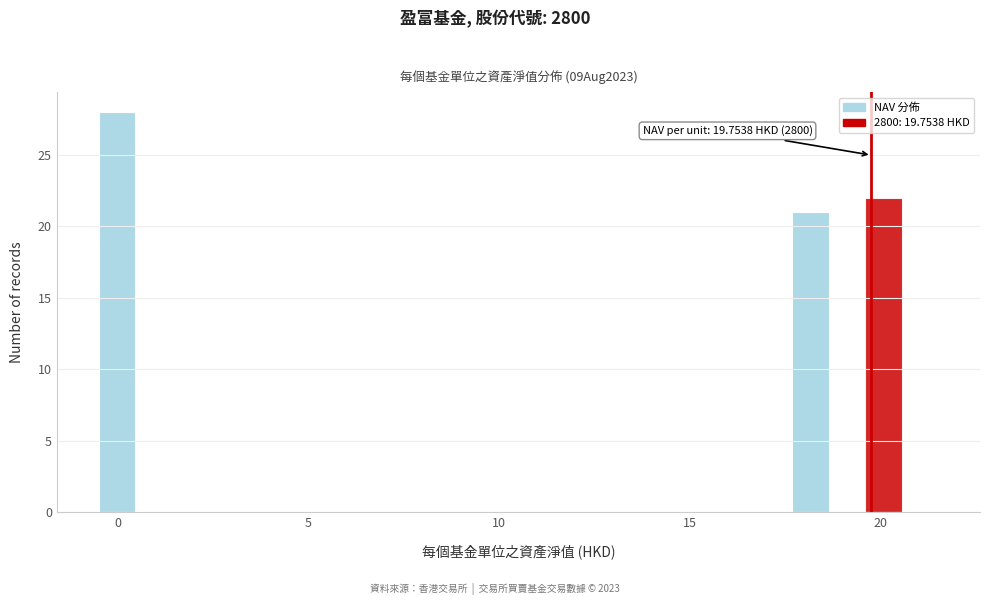

Around what value on the x-axis is the tallest bar? Give the approximate position of its centre, as read against the axis.

0.0